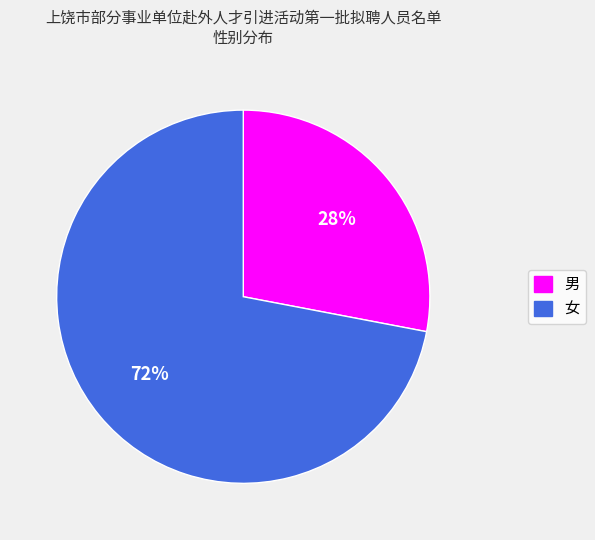

Does 男 account for over 50% of the chart?

No